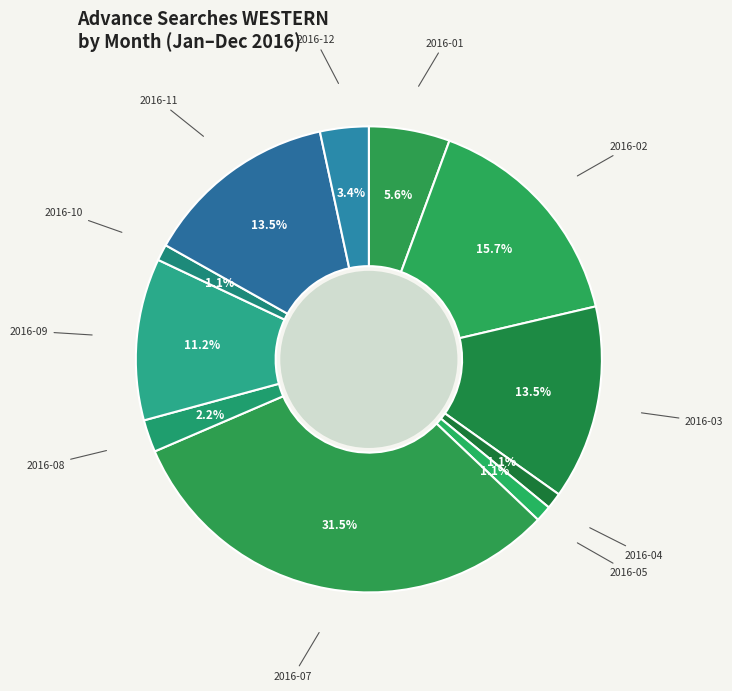

What percentage is the 2016-10 slice, to the nearest percent?

1%